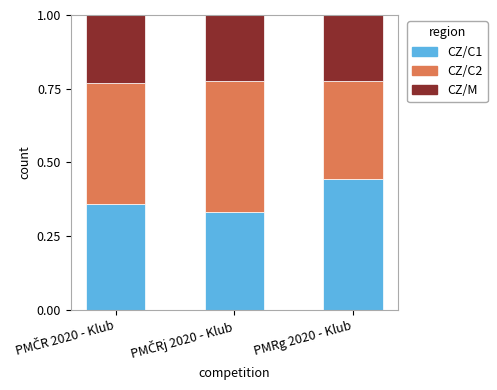

Count the CZ/C1 values in the range 0 to 1.

3